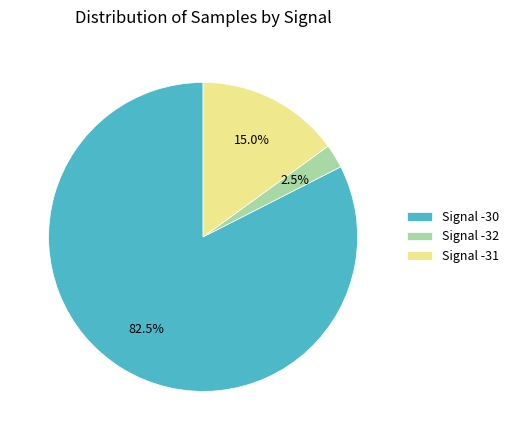

Which has a higher value, Signal -31 or Signal -32?

Signal -31